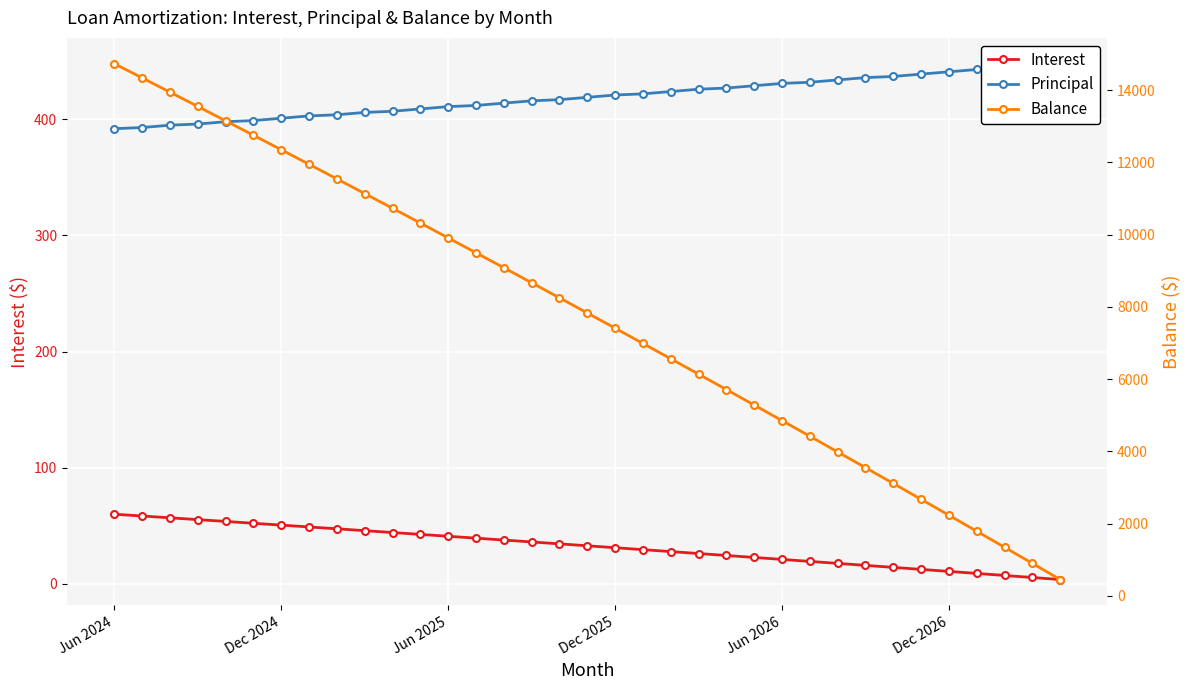

True or false: Interest has a value of 40.8 at Jun 2025.

True